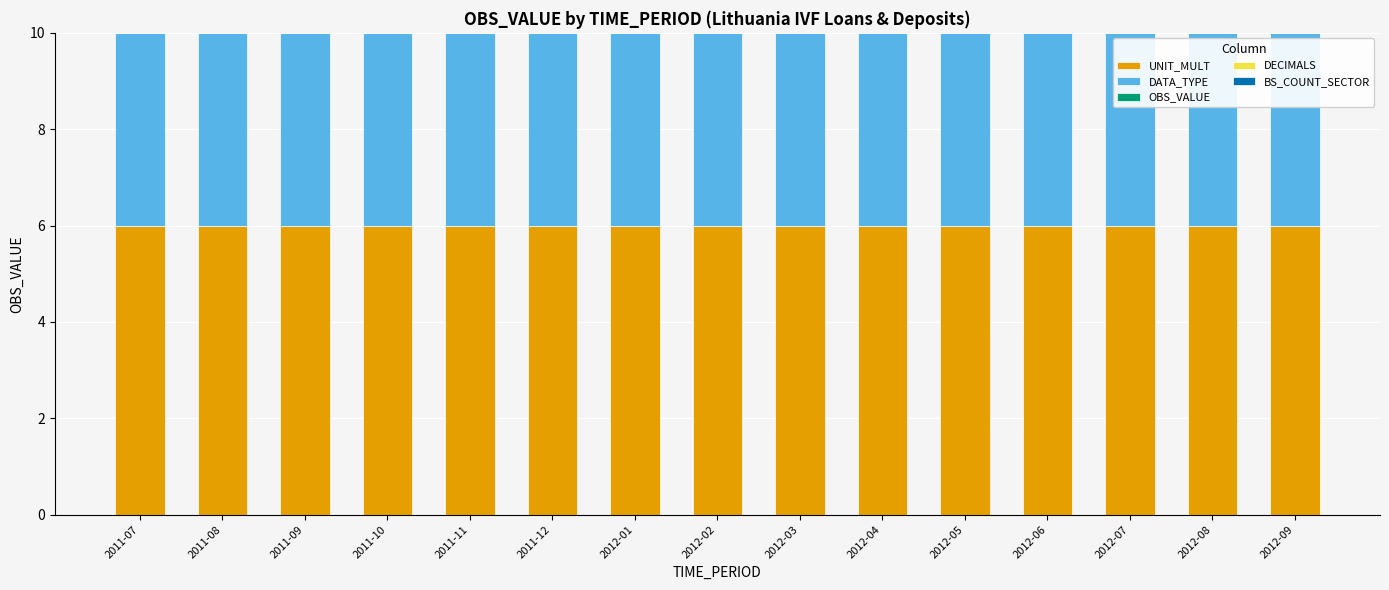

What is the total value across all series at 2011-11?

10